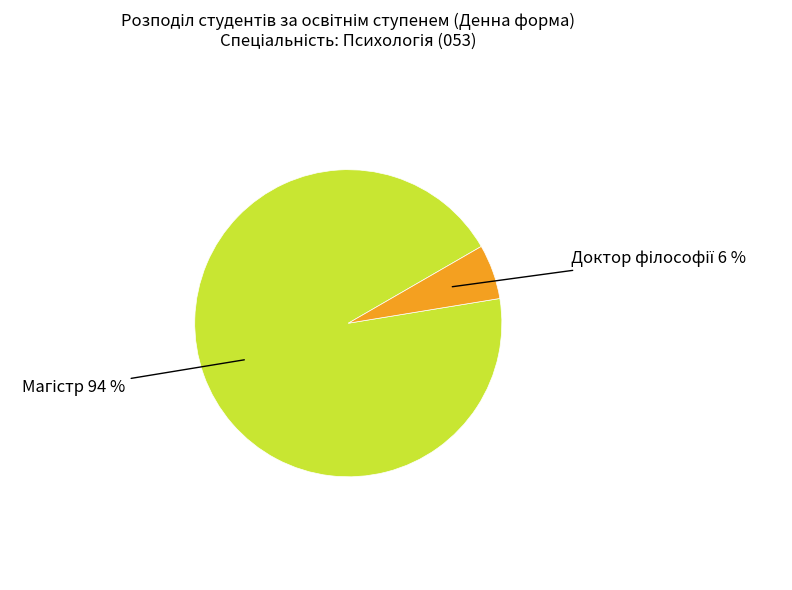

How many slices are in this pie chart?

2